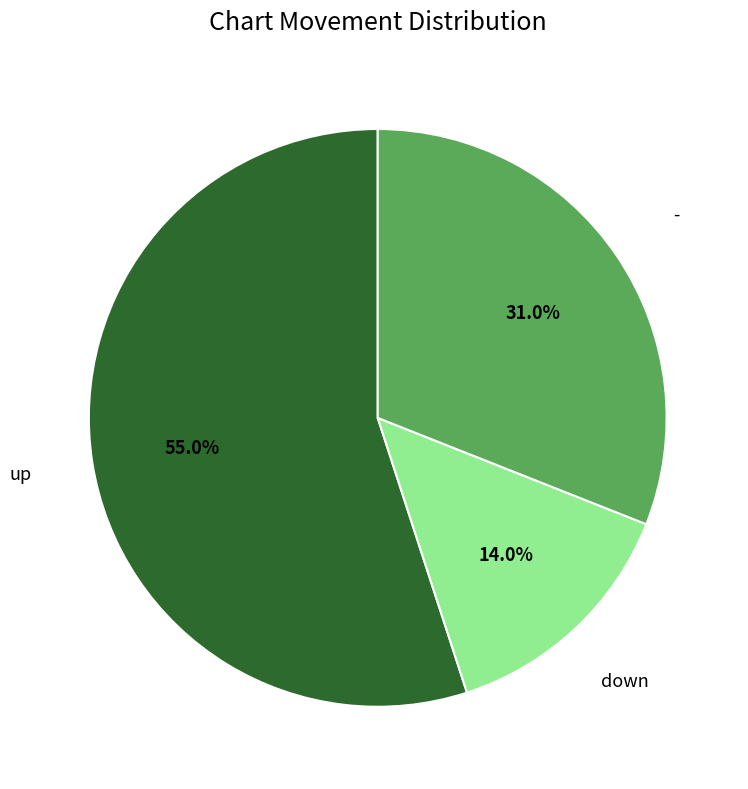

Which has a higher value, up or -?

up